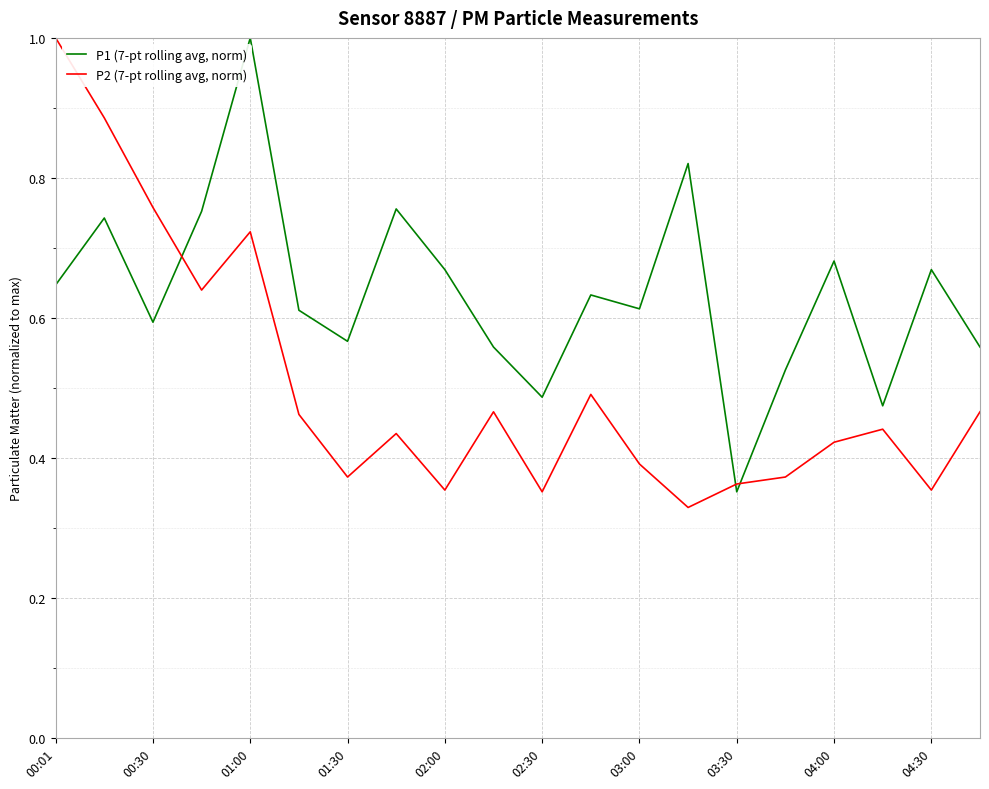

Does the chart have visible grid lines?

Yes